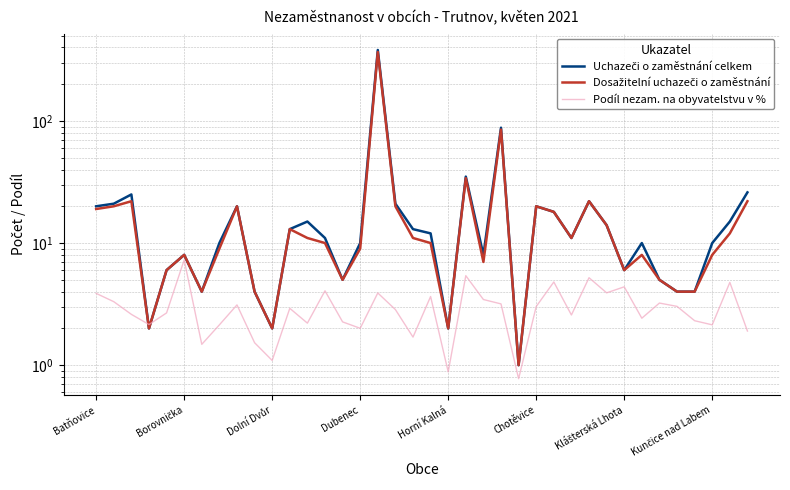

Does the chart have visible grid lines?

Yes